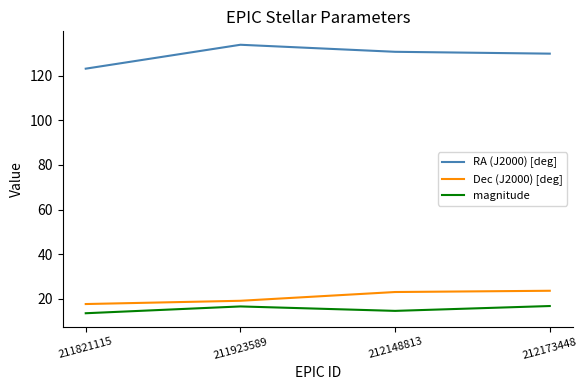

What is the maximum value for Dec (J2000) [deg]?

23.6